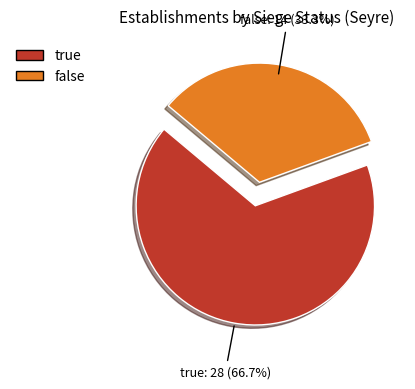

To the nearest percent, what is the difference between the false and true slice percentages?

33%